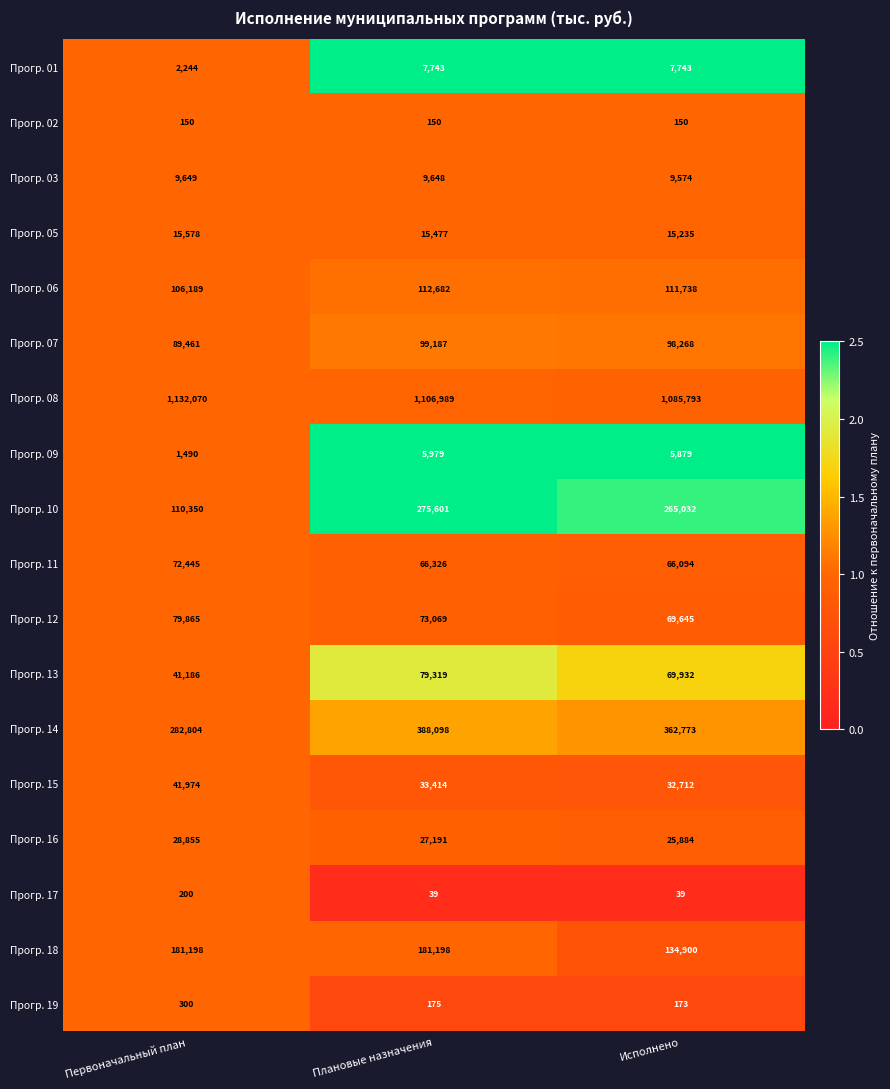

What is the smallest value displayed?

39